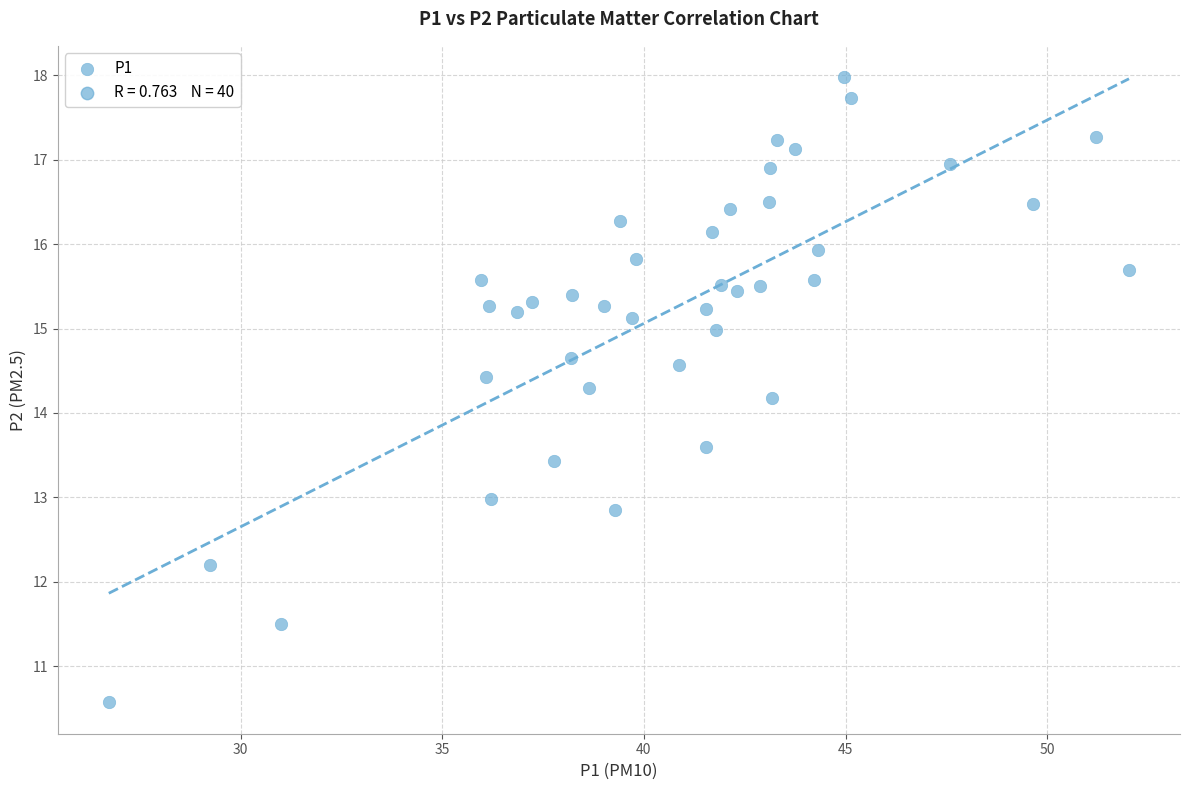

What is the range of X values (max minus min)?

25.3